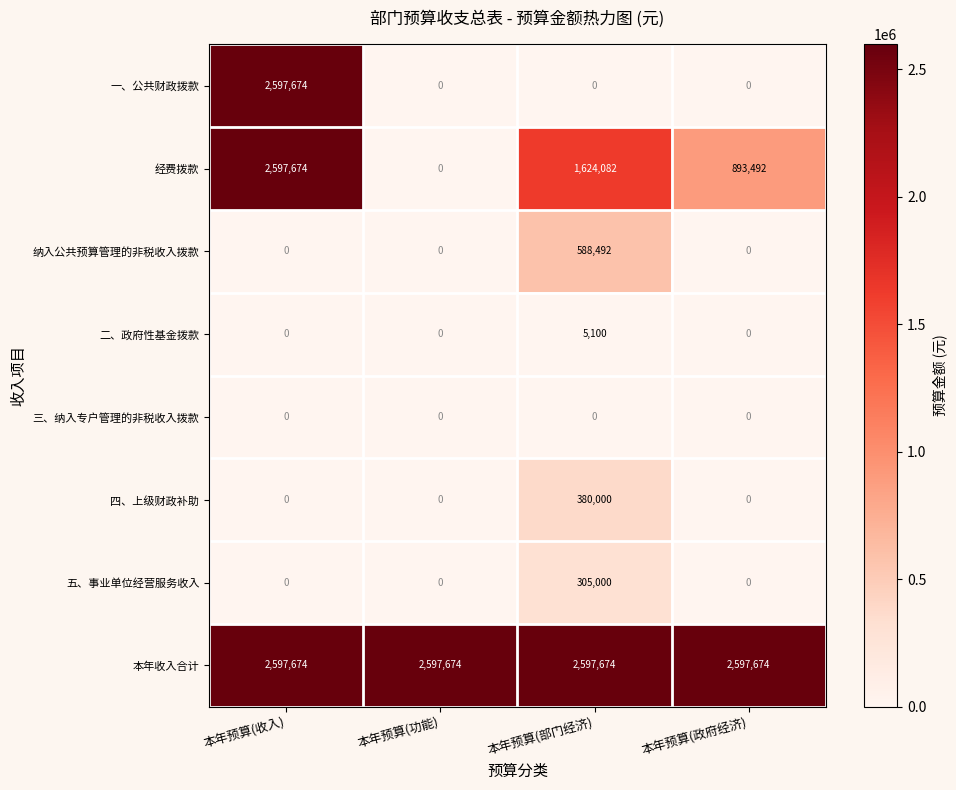

At which category is the sum across all series the highest?

本年预算(收入)